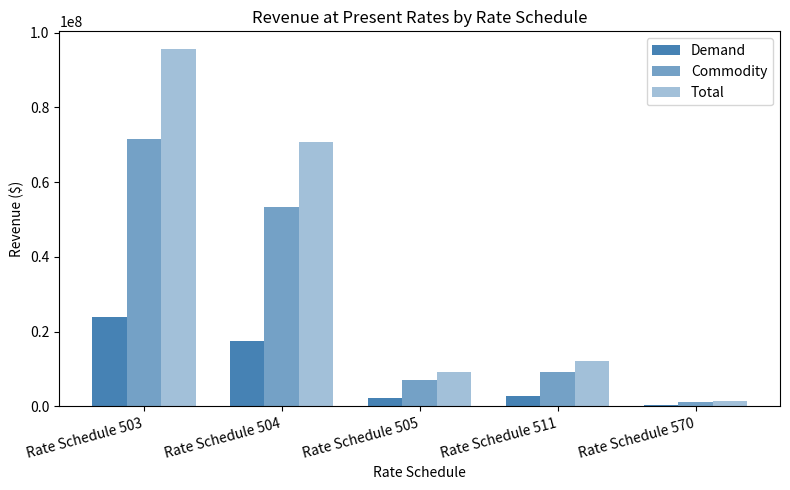

Does the chart contain stacked bars?

No